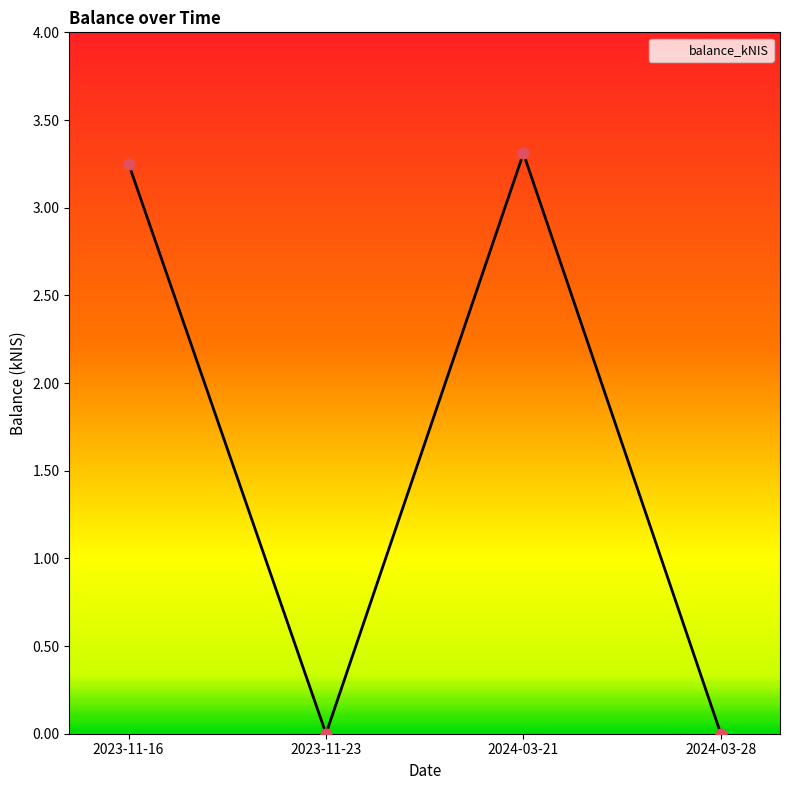

Which has a higher value, 2023-11-16 or 2024-03-28?

2023-11-16